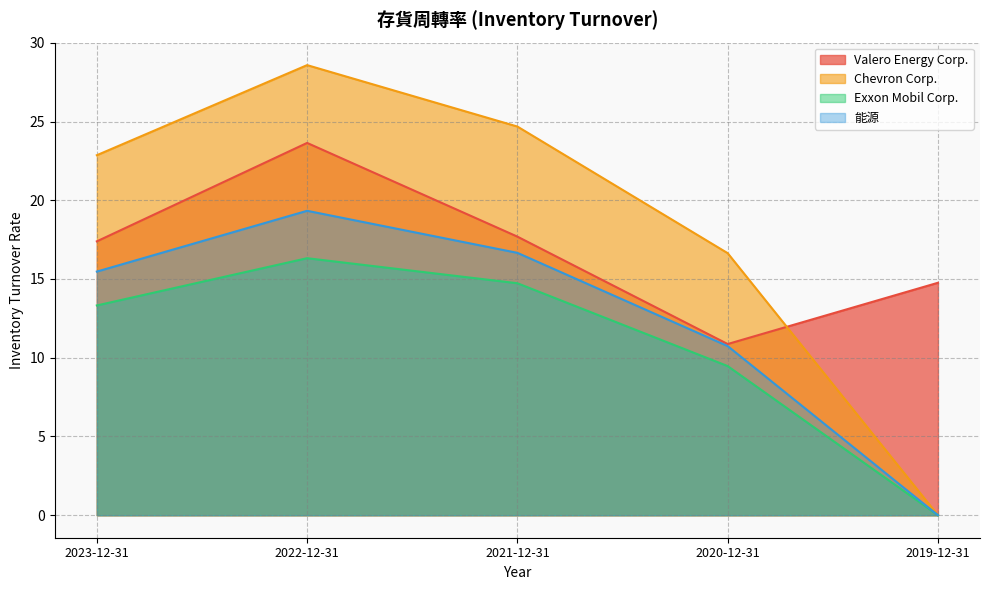

At how many categories does at least one series exceed 27?

1